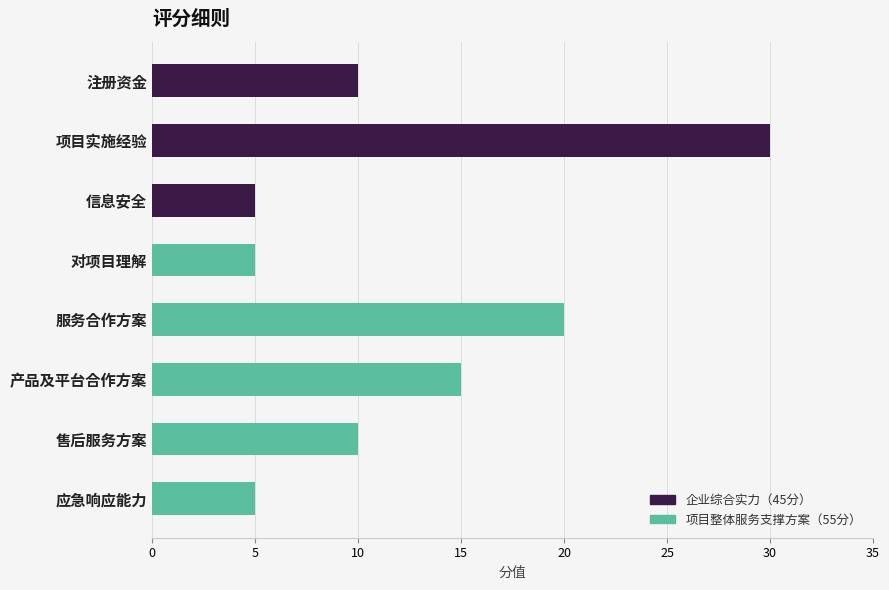

At which category is the sum across all series the highest?

项目实施经验